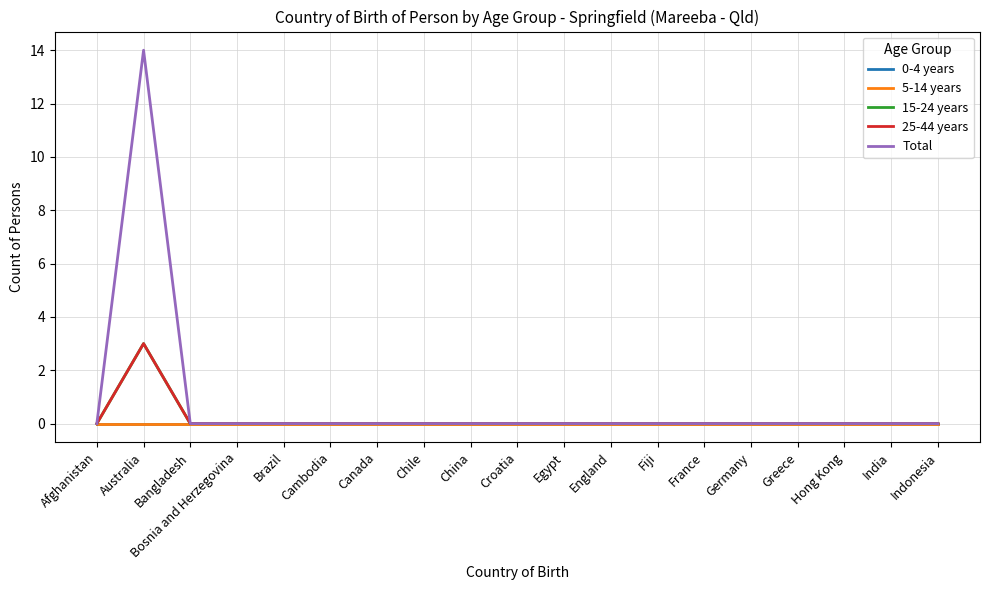

Is this an area chart (filled region under the line)?

No